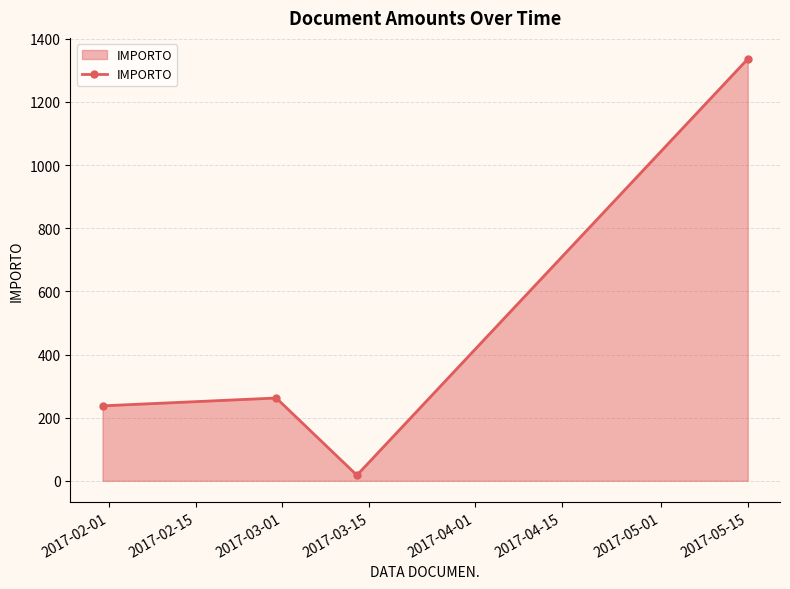

True or false: there are more than 2 points higher than both neighbors.

False